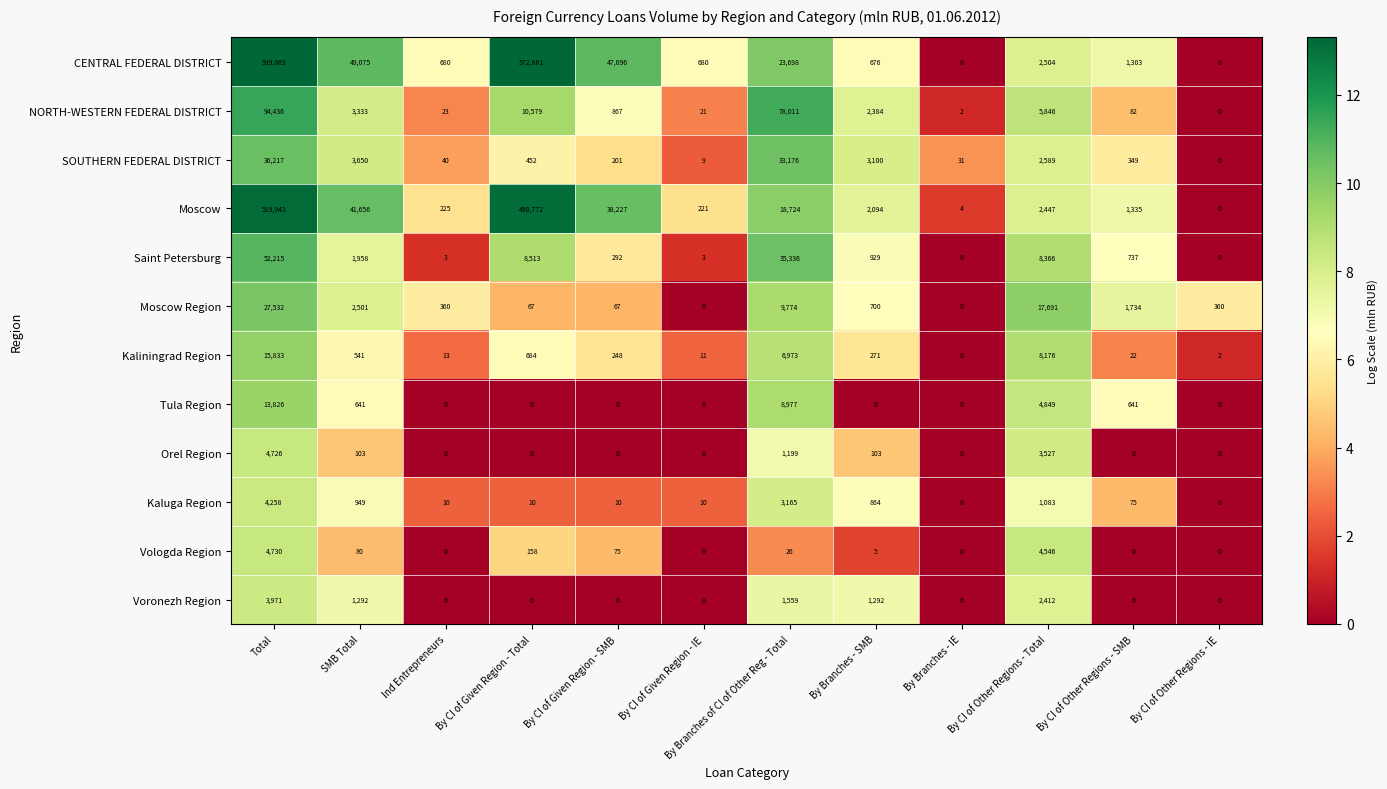

Where is Orel Region nearest to the value 2363?

By Branches of CI of Other Reg - Total